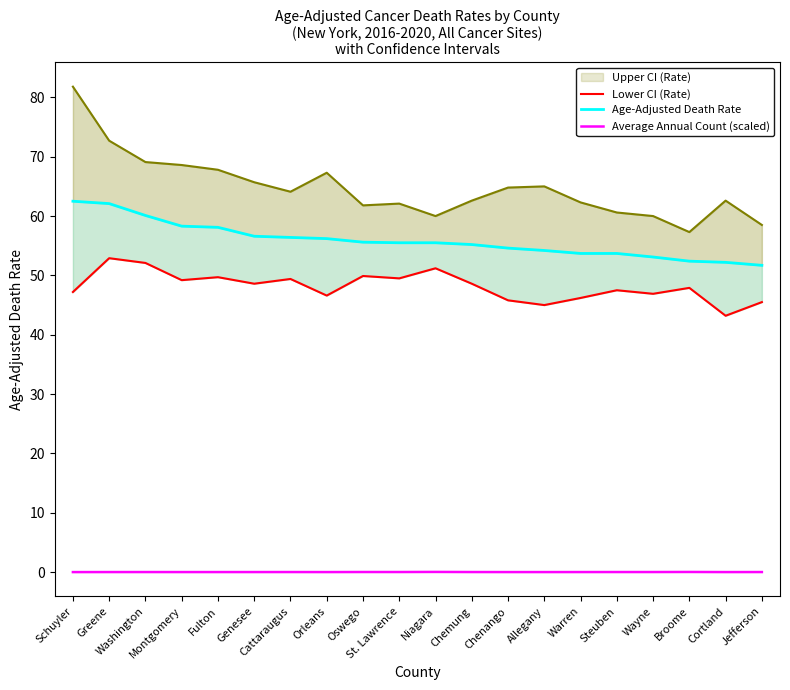

Rank the categories by Age-Adjusted Death Rate value from highest to lowest.

Schuyler, Greene, Washington, Montgomery, Fulton, Genesee, Cattaraugus, Orleans, Oswego, St. Lawrence, Niagara, Chemung, Chenango, Allegany, Warren, Steuben, Wayne, Broome, Cortland, Jefferson